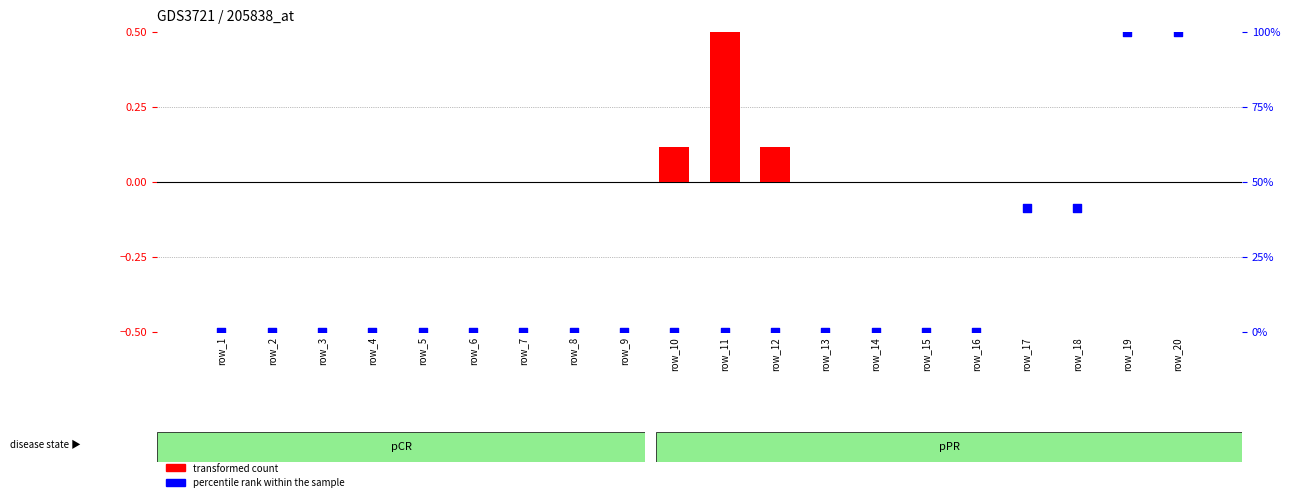

What are all the series names shown in the legend?

transformed count, percentile rank within the sample